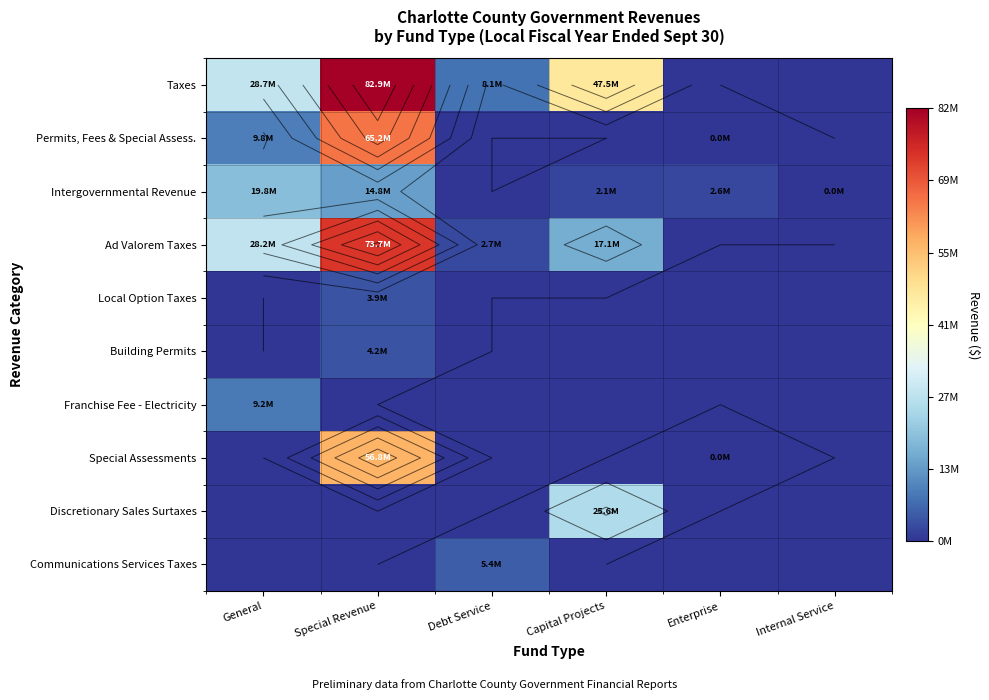

Which series has the largest range (max minus min)?

Taxes